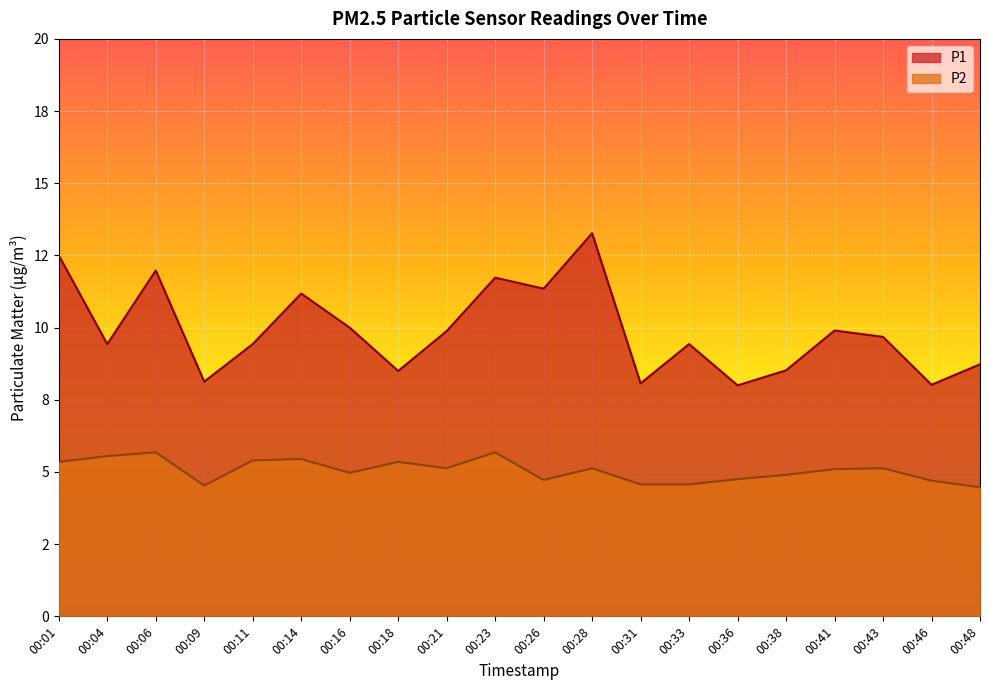

What is the difference between the second highest and second lowest values in the P2 series?

1.1